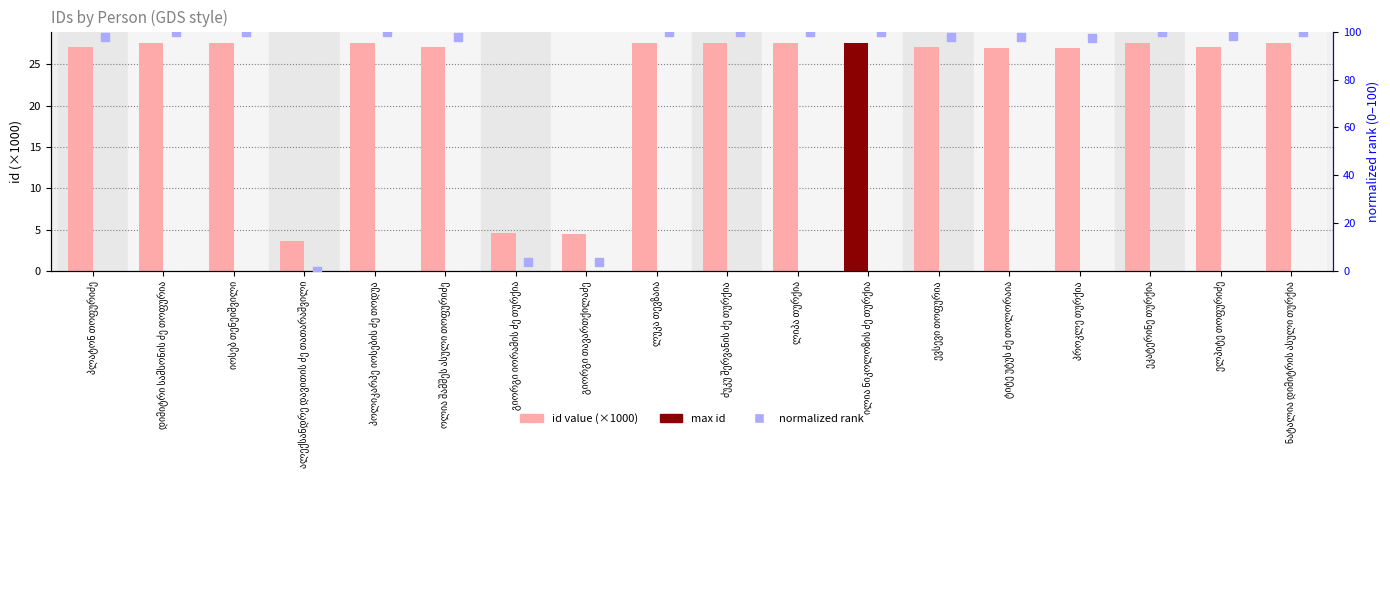

Is the value of id (×1000) at გიორგი თავართქილაძე greater than the value of normalized rank at ევსევი თოფურია?

No